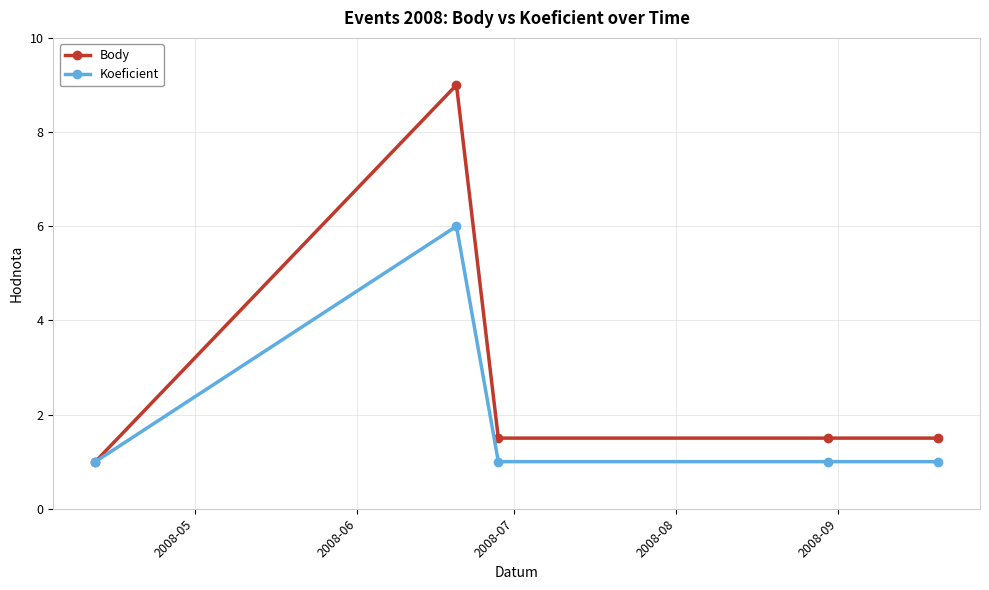

True or false: Koeficient has more than 0 points higher than both neighbors.

True